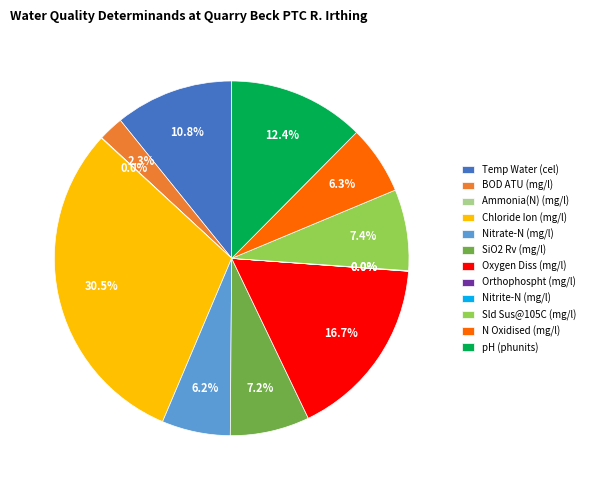

Which has a higher value, Nitrate-N (mg/l) or Temp Water (cel)?

Temp Water (cel)